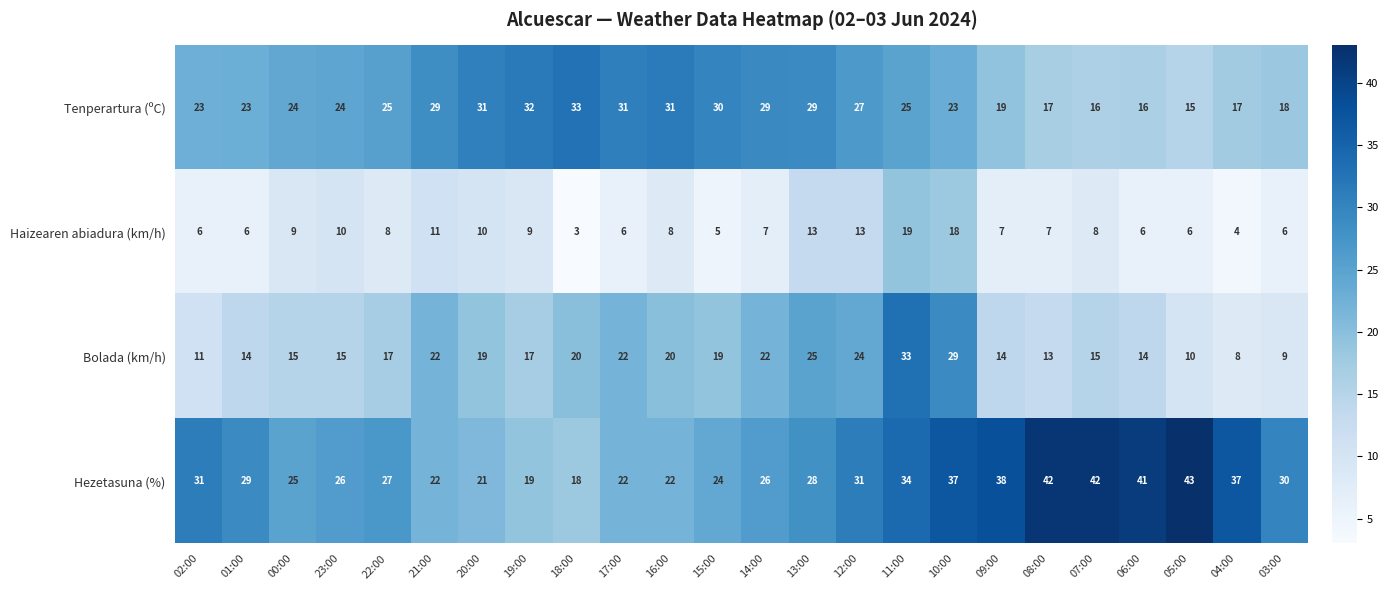

Which series has the largest total across all categories?

Hezetasuna (%)